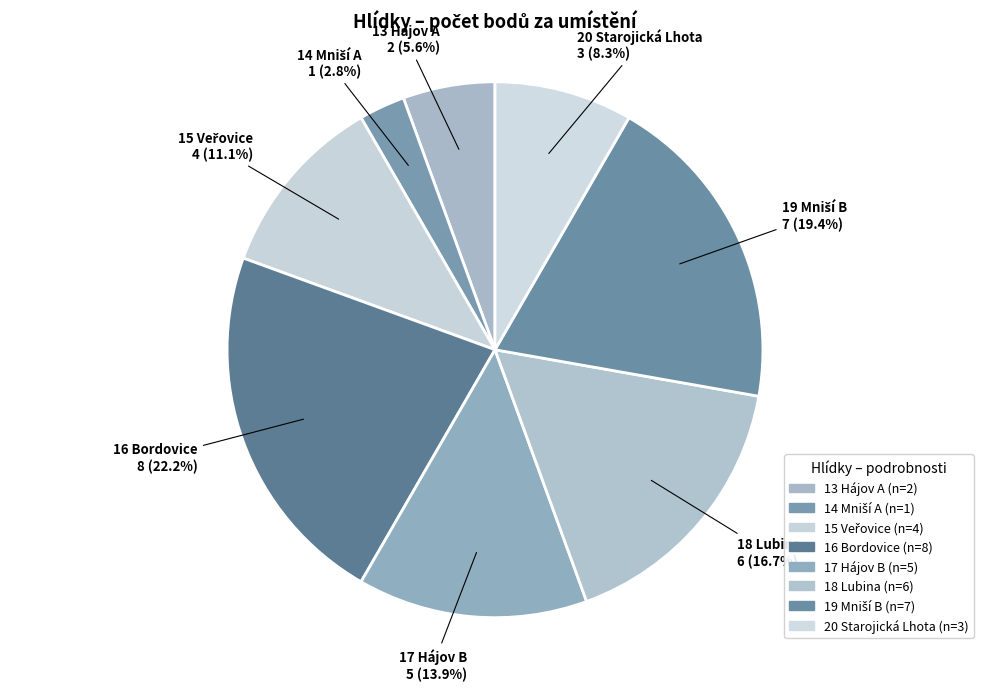

Which slice is the largest?

16 Bordovice